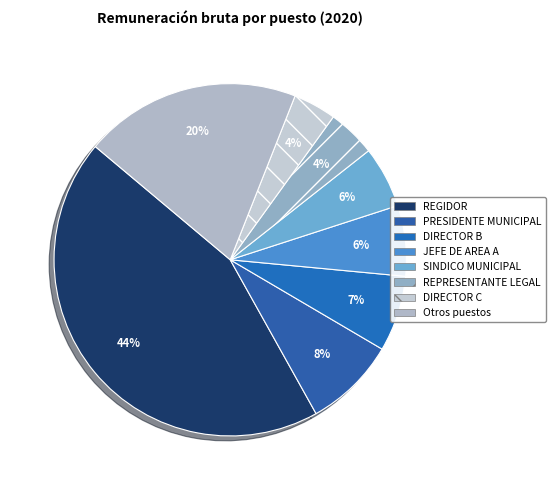

Which slice is the largest?

REGIDOR